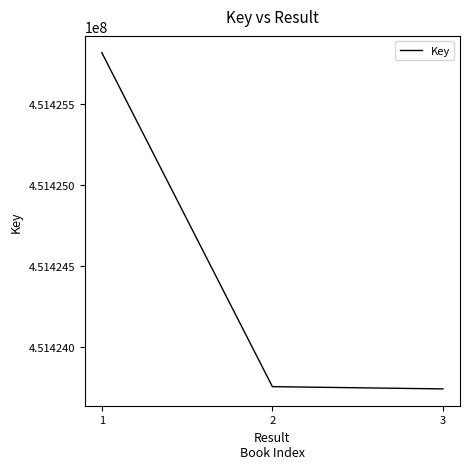

Where is the data nearest to the value 451424781?

2